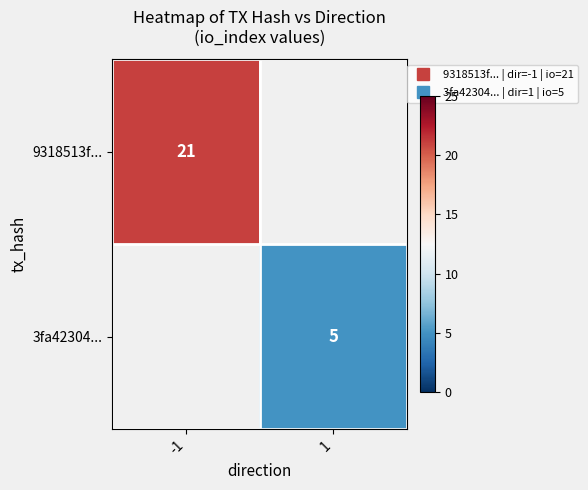

How many categories are shown in the chart?

2